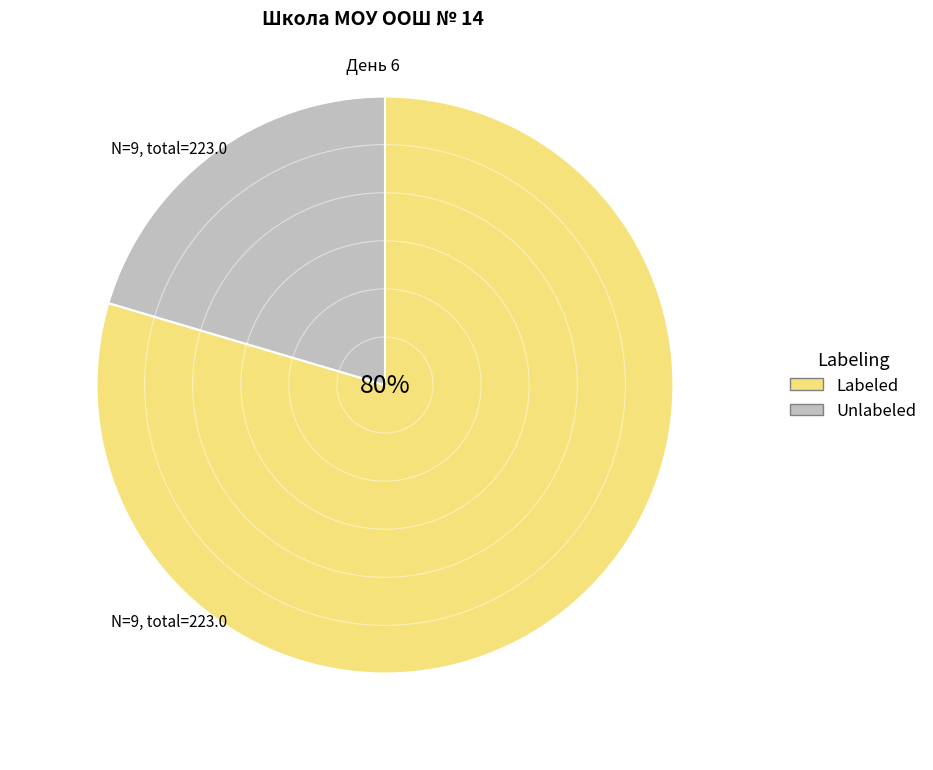

Rank the categories by value from lowest to highest.

Unlabeled, Labeled